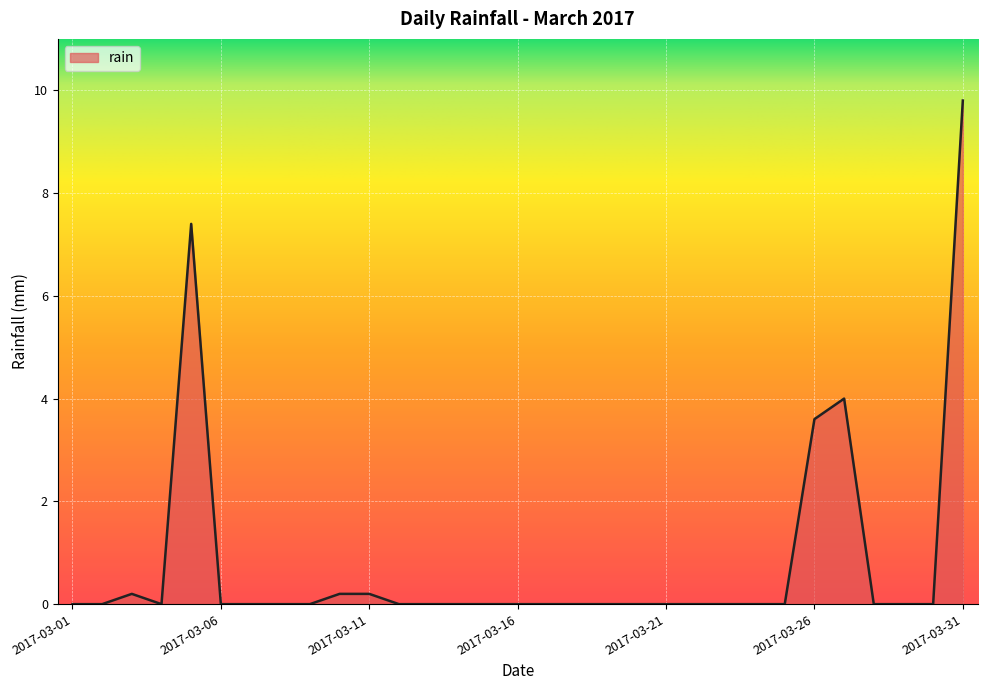

Does the chart have visible grid lines?

Yes